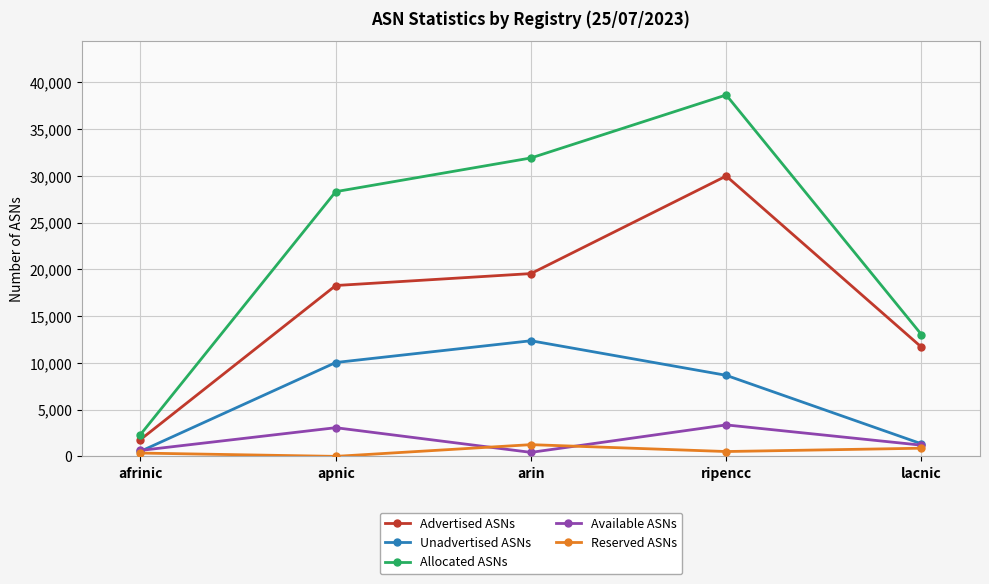

True or false: Reserved ASNs has more than 0 interior local peaks.

True